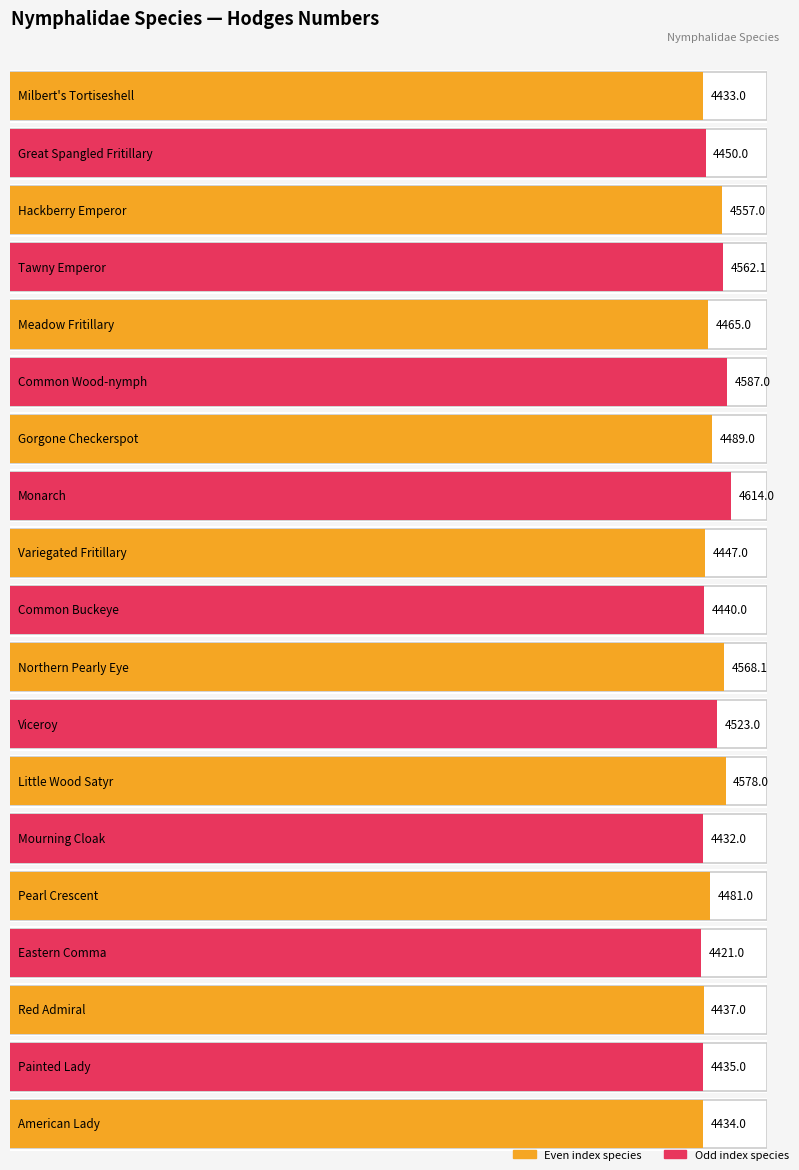

What is the change in value from Monarch to Red Admiral?

-177.0